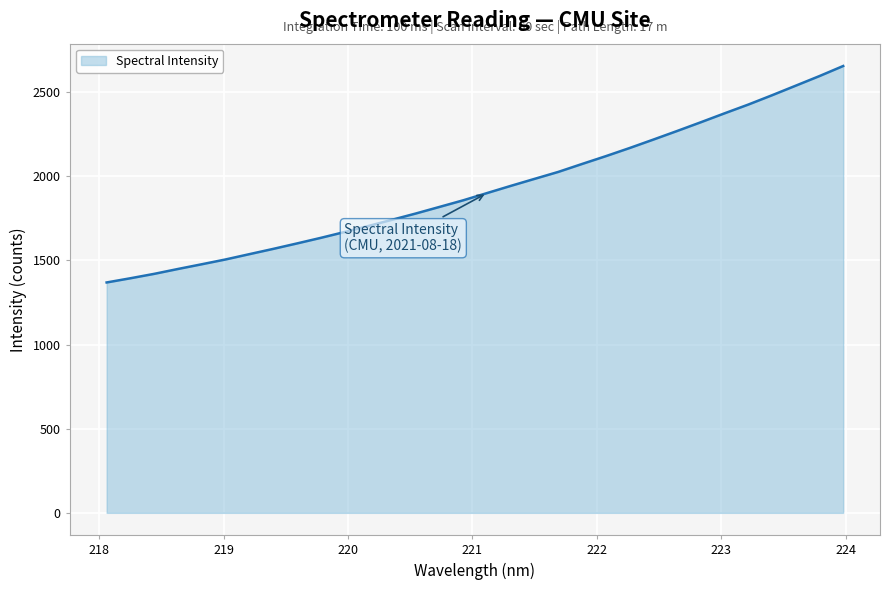

What is the greatest value displayed?

2654.9